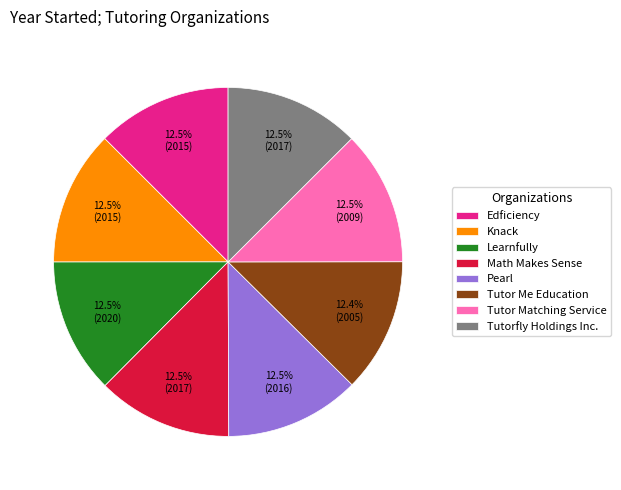

How many segments does this pie chart have?

8